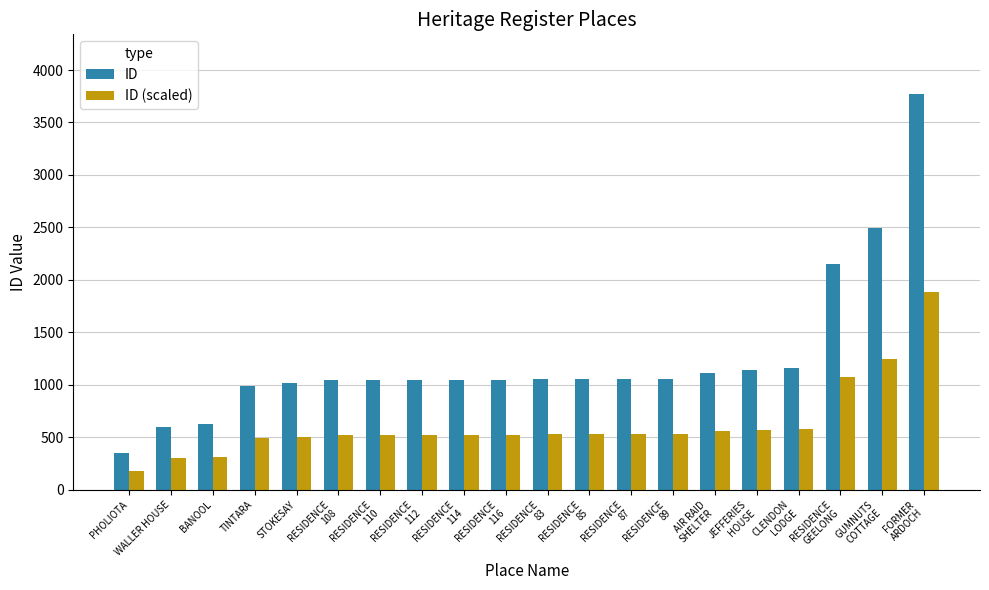

What is the difference between the maximum and minimum values in the ID series?

3426